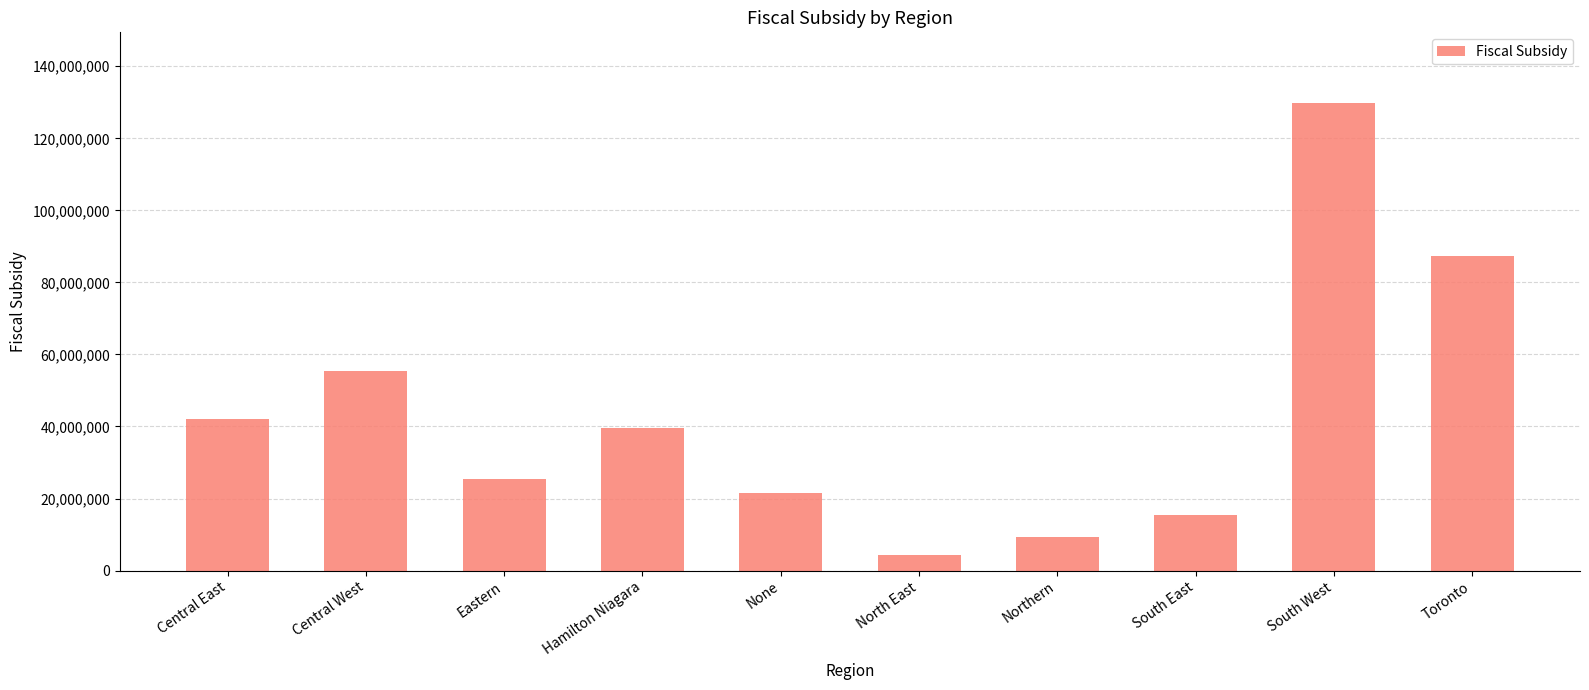

What is the sum of all values?

430174510